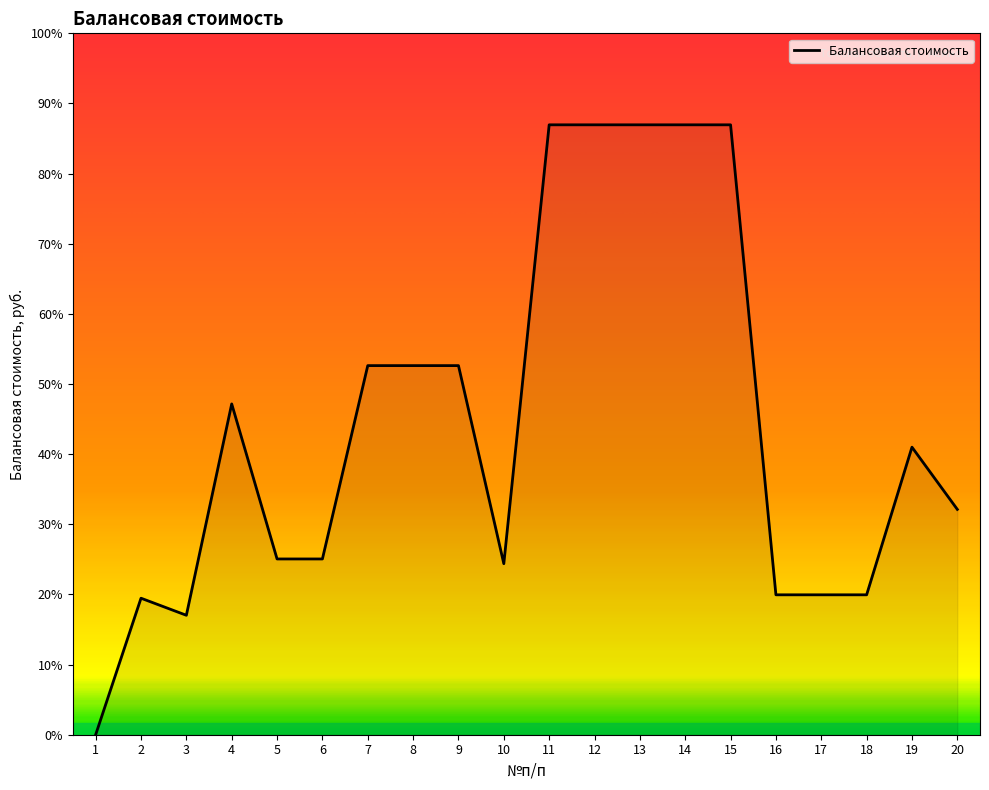

What is the approximate value at 15?

17350.0